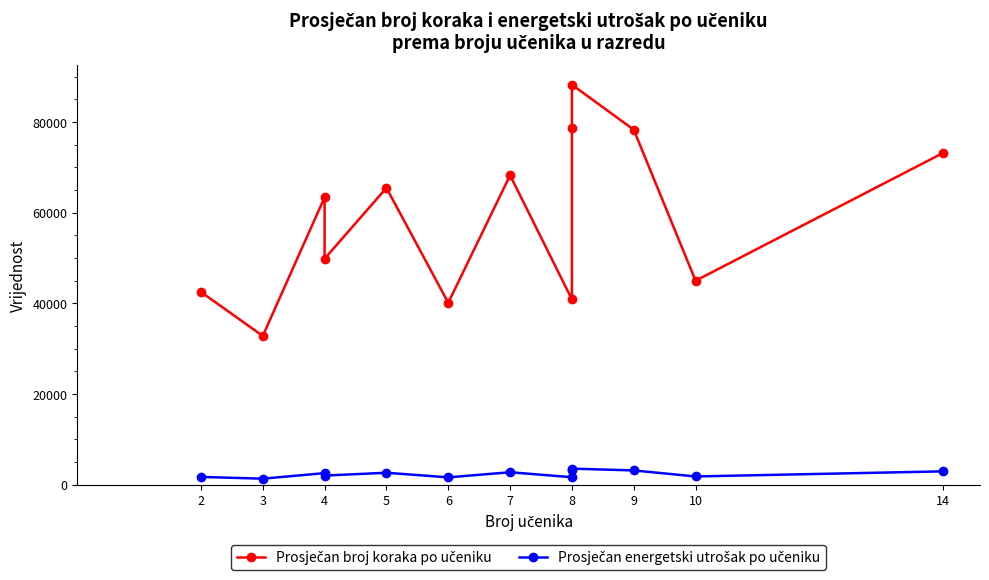

Reading left to right, extract all data points from this chart.

Prosječan broj koraka po učeniku: 42524.0	32812.7	63408.0	49854.4	65491.5	40131.0	68273.9	40872.8	78651.5	88267.9	78324.4	45002.9	73185.2
Prosječan energetski utrošak po učeniku: 1701.0	1312.5	2536.3	1994.2	2619.7	1605.2	2731.0	1634.9	3146.1	3530.7	3133.0	1800.1	2927.4